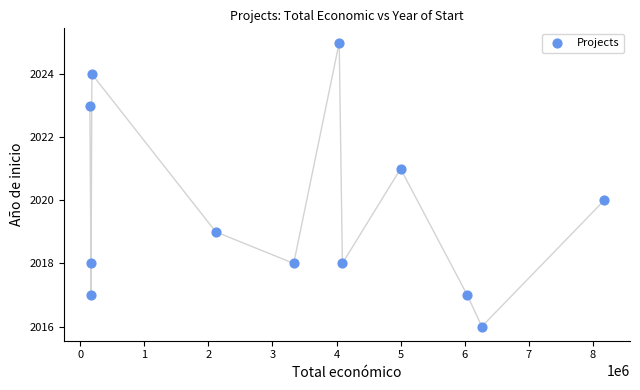

What is the range of Y values (max minus min)?

9